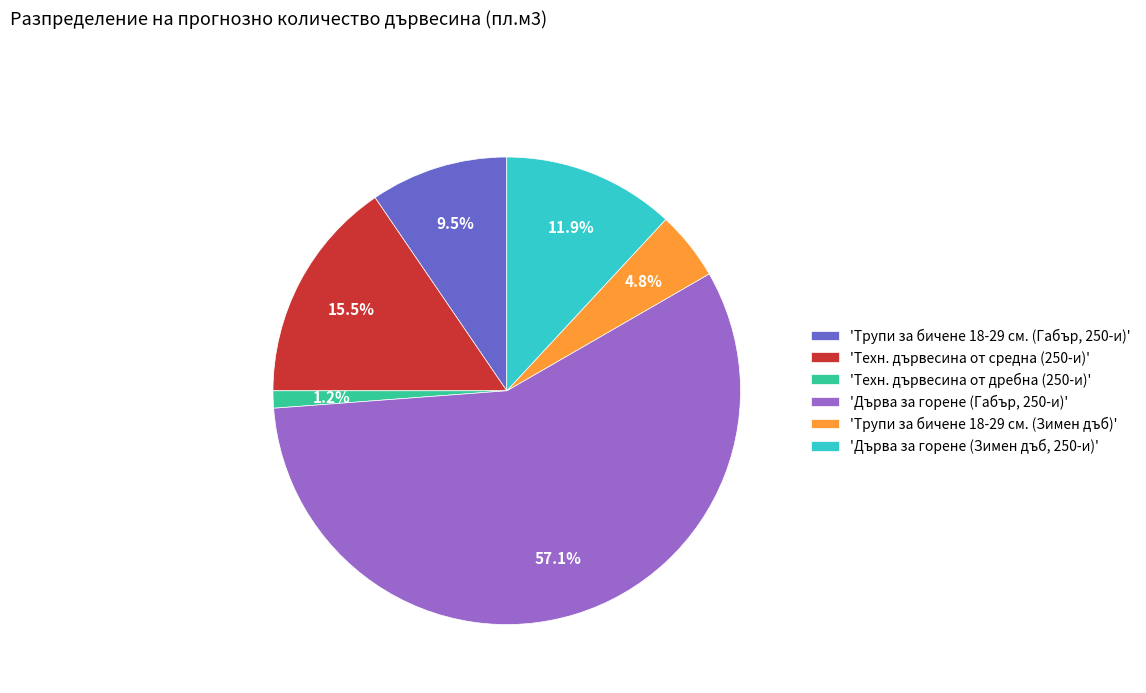

Which has a higher value, 'Дърва за горене (Габър, 250-и)' or 'Техн. дървесина от средна (250-и)'?

'Дърва за горене (Габър, 250-и)'